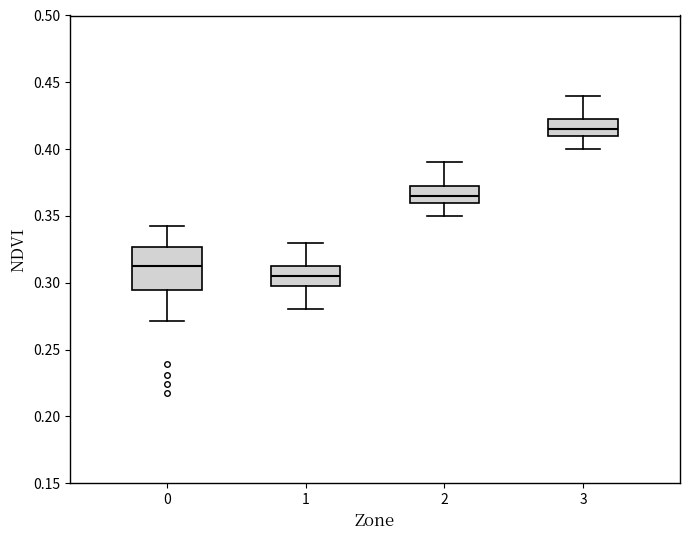

Reading left to right, read every box against the y-axis: the position of its median line, the range the box covers, and the ends of its whiskers. The values are not printed on the chart, so give them approximately, as read against the axis.

0: median 0.315, box 0.295 to 0.325, whiskers 0.270 to 0.345
1: median 0.305, box 0.300 to 0.315, whiskers 0.280 to 0.330
2: median 0.365, box 0.360 to 0.375, whiskers 0.350 to 0.390
3: median 0.415, box 0.410 to 0.425, whiskers 0.400 to 0.440